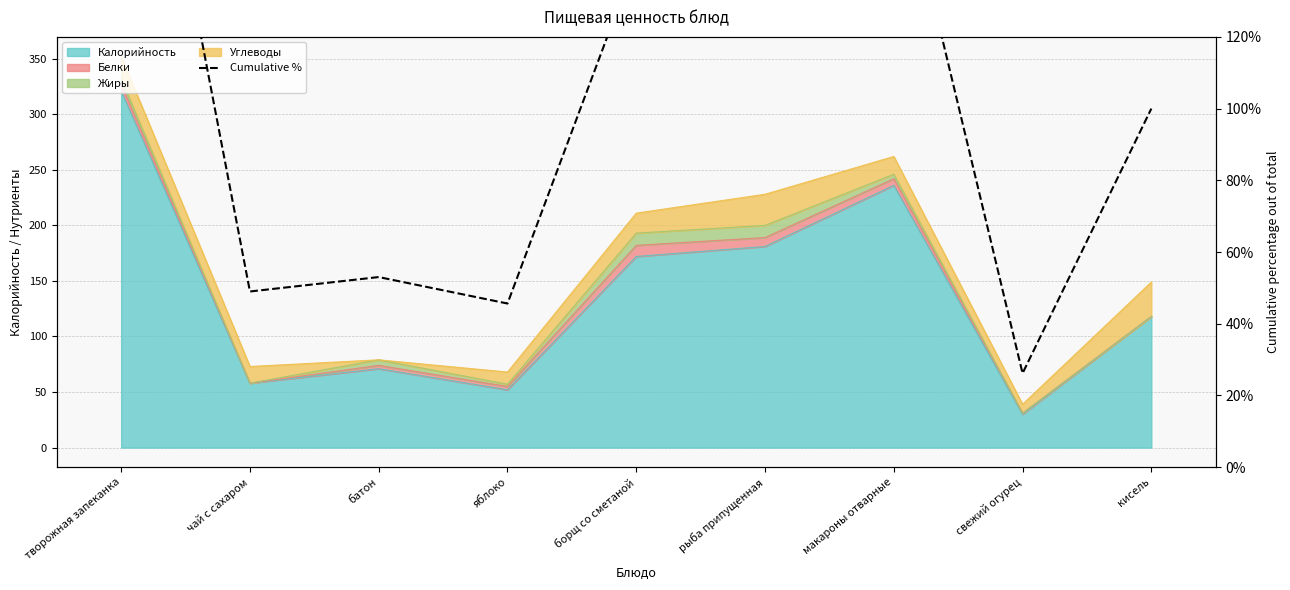

True or false: the data shows 26.2 at свежий огурец.

True